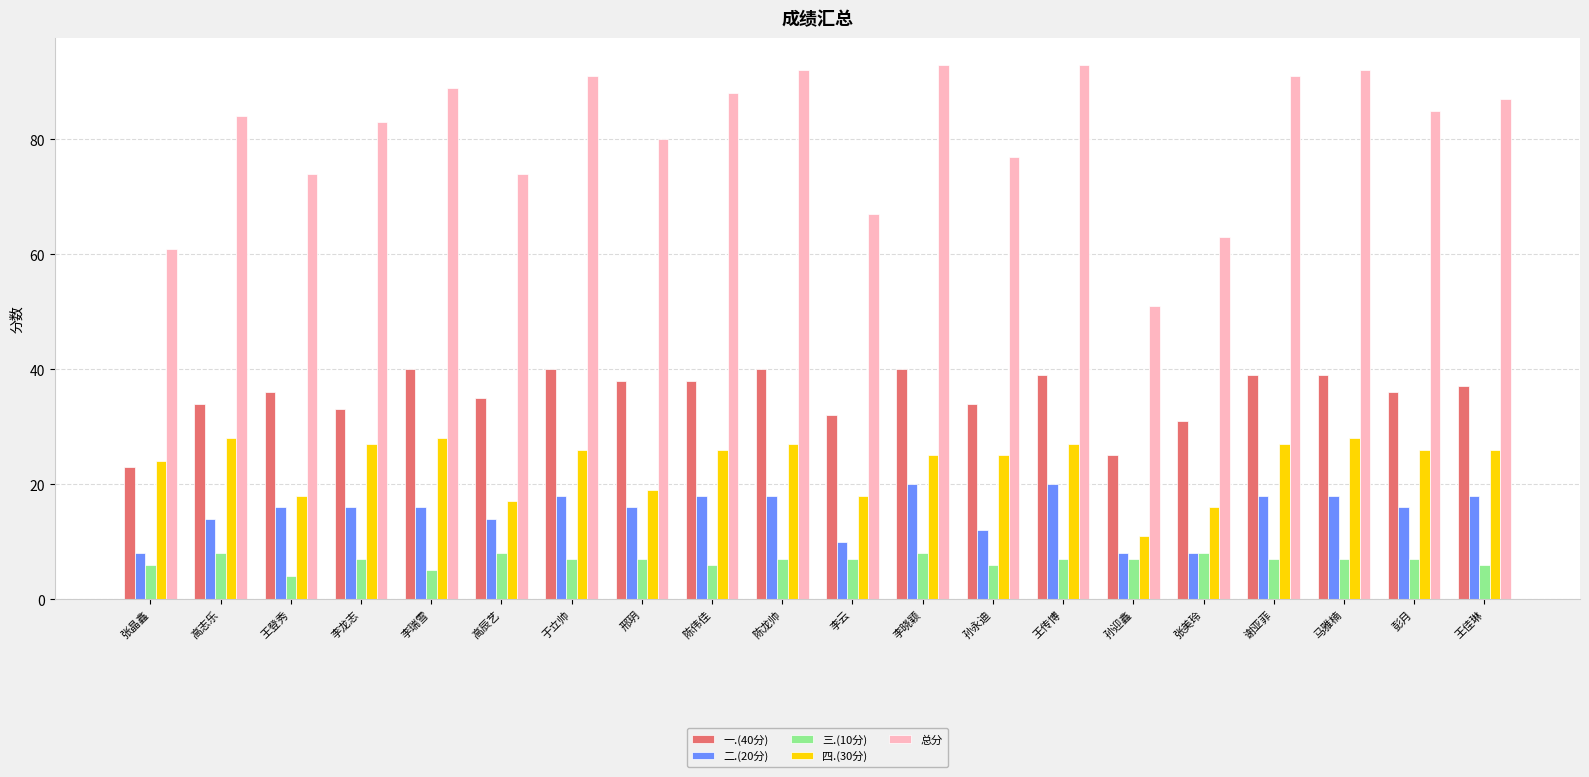

What is the minimum value shown in the chart?

4